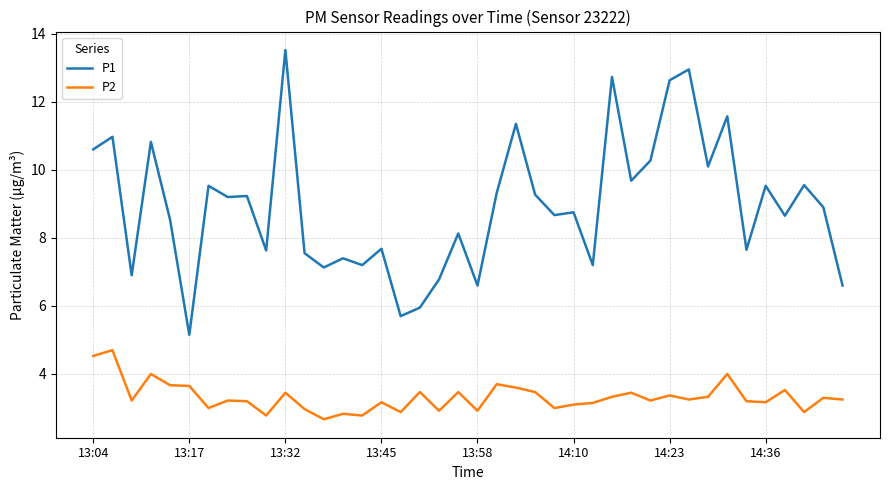

Rank the series by their maximum value, from lowest to highest.

P2, P1